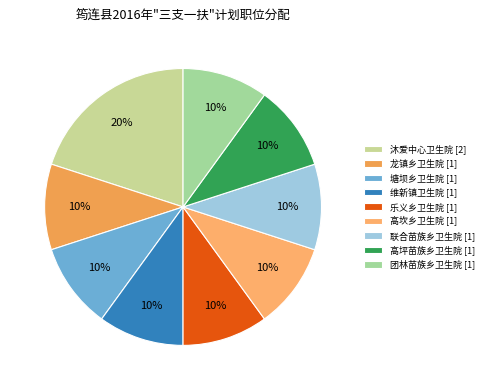

The 团林苗族乡卫生院 slice represents 20% of the pie. True or false?

False